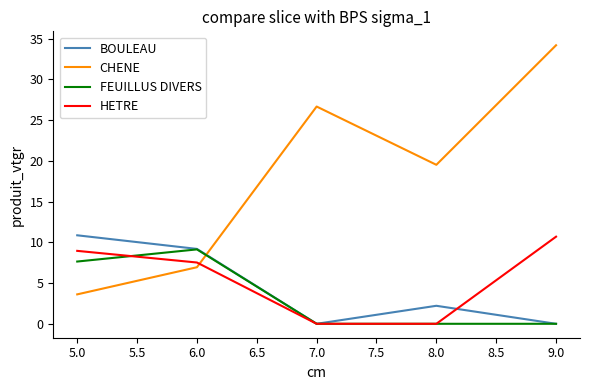

List the labels in order of CHENE value, smallest first.

5.0, 6.0, 8.0, 7.0, 9.0